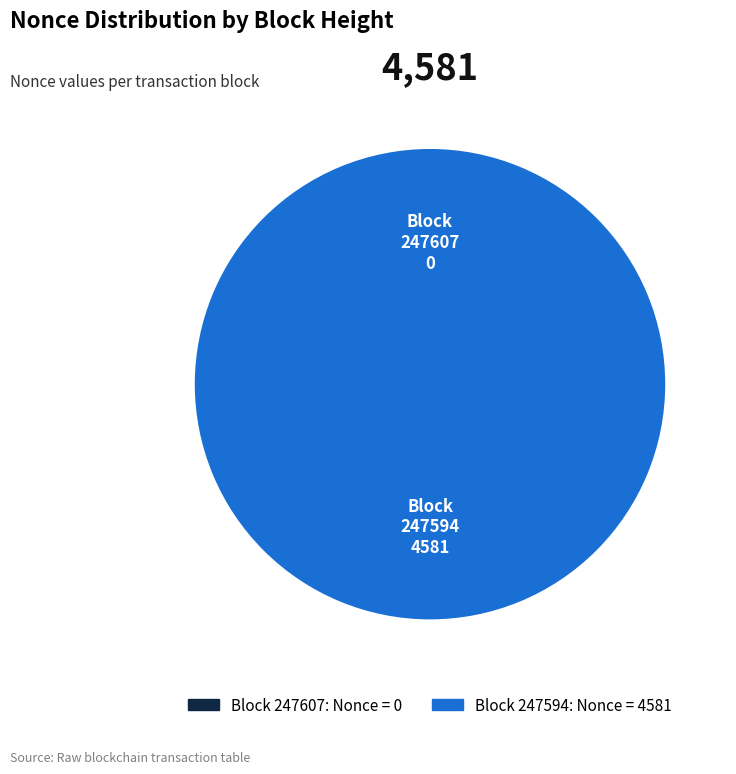

To the nearest percent, what is the difference between the largest and smallest slice percentages?

100%